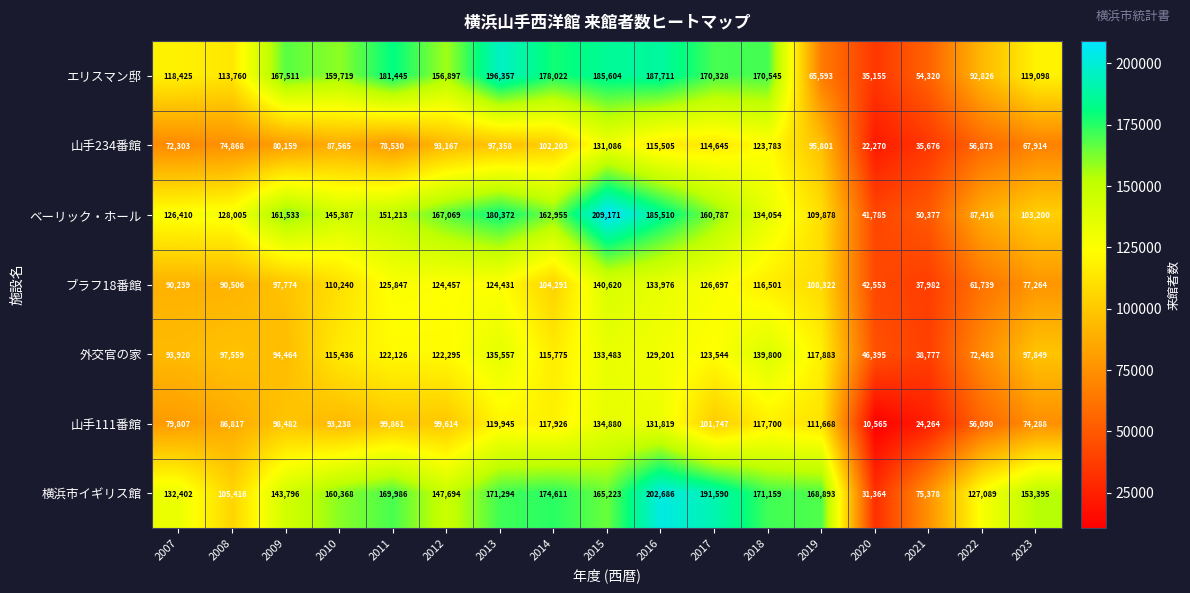

Which series has the widest spread of values?

横浜市イギリス館